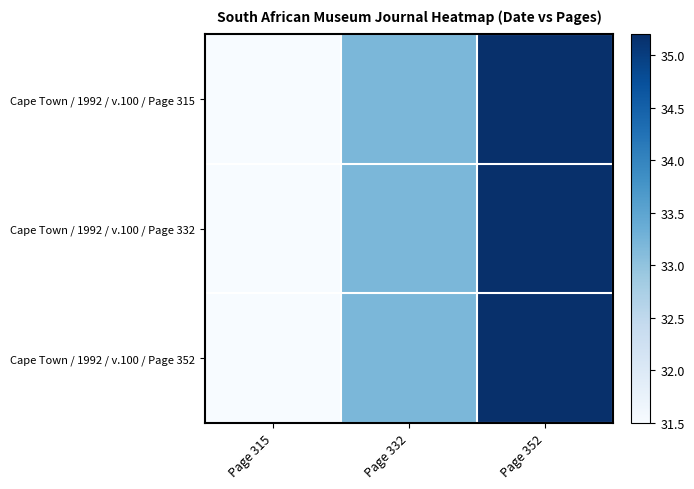

Reading left to right, what are all the values shown in this chart?

Cape Town / 1992 / v.100 / Page 315: Page 315=31.5	Page 332=33.2	Page 352=35.2
Cape Town / 1992 / v.100 / Page 332: Page 315=31.5	Page 332=33.2	Page 352=35.2
Cape Town / 1992 / v.100 / Page 352: Page 315=31.5	Page 332=33.2	Page 352=35.2